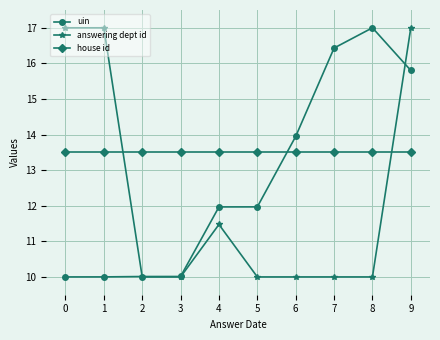

What is the spread (max minus min) of values at 3?

3.5